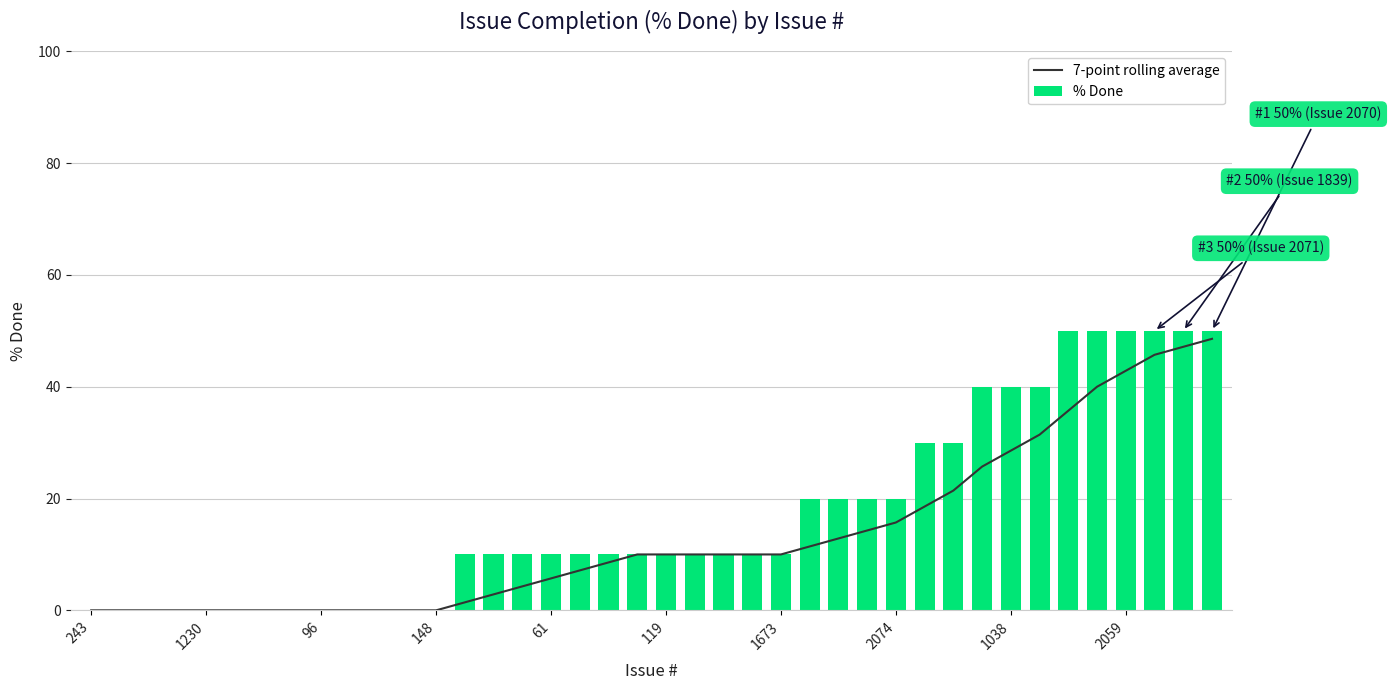

Reading right to left, list all the values displayed in this chart.

7-point rolling average: 48.6	47.1	45.7	42.9	40.0	35.7	31.4	28.6	25.7	21.4	18.6	15.7	14.3	12.9	11.4	10.0	10.0	10.0	10.0	10.0	10.0	8.6	7.1	5.7	4.3	2.9	1.4	0.0	0.0	0.0	0.0	0.0	0.0	0.0	0.0	0.0	0.0	0.0	0.0	0.0
% Done: 50.0	50.0	50.0	50.0	50.0	50.0	40.0	40.0	40.0	30.0	30.0	20.0	20.0	20.0	20.0	10.0	10.0	10.0	10.0	10.0	10.0	10.0	10.0	10.0	10.0	10.0	10.0	0.0	0.0	0.0	0.0	0.0	0.0	0.0	0.0	0.0	0.0	0.0	0.0	0.0